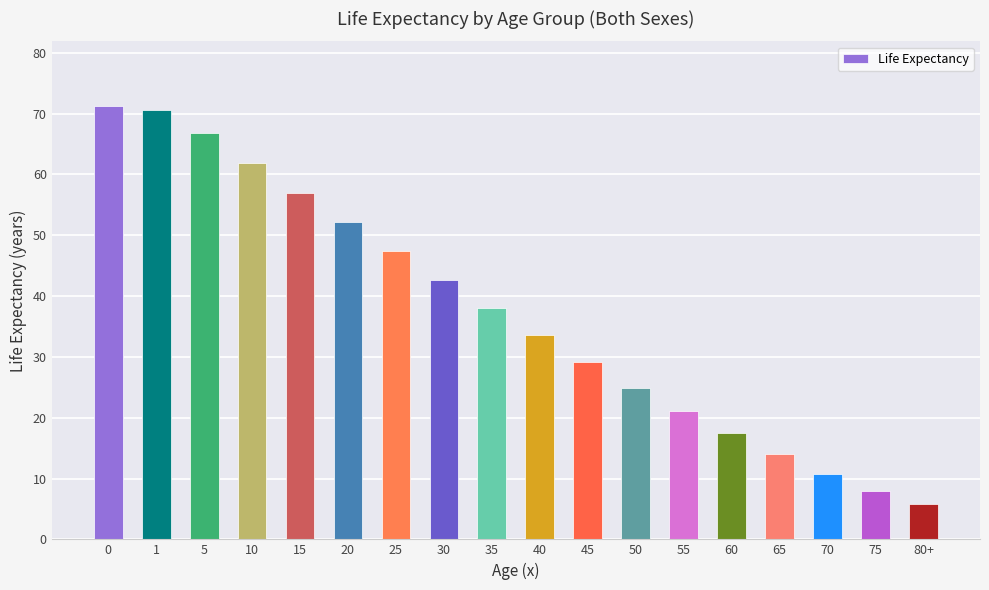

Reading left to right, extract all data points from this chart.

71.2	70.6	66.8	61.8	56.9	52.2	47.4	42.7	38.1	33.6	29.2	24.9	21.1	17.5	14.0	10.7	7.9	5.8